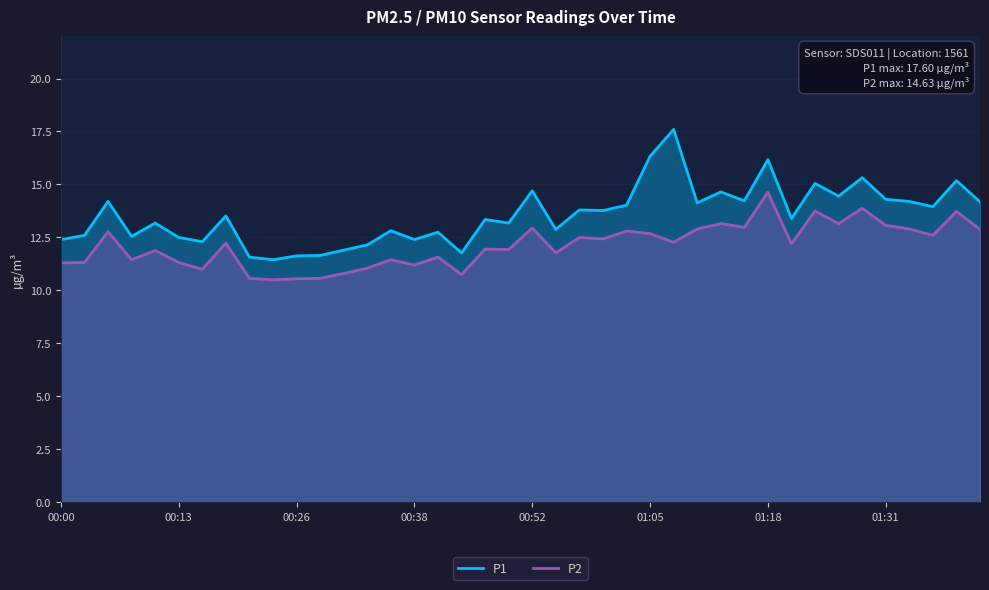

In P1, how many points are higher than both neighbors (excluding endpoints)?

14